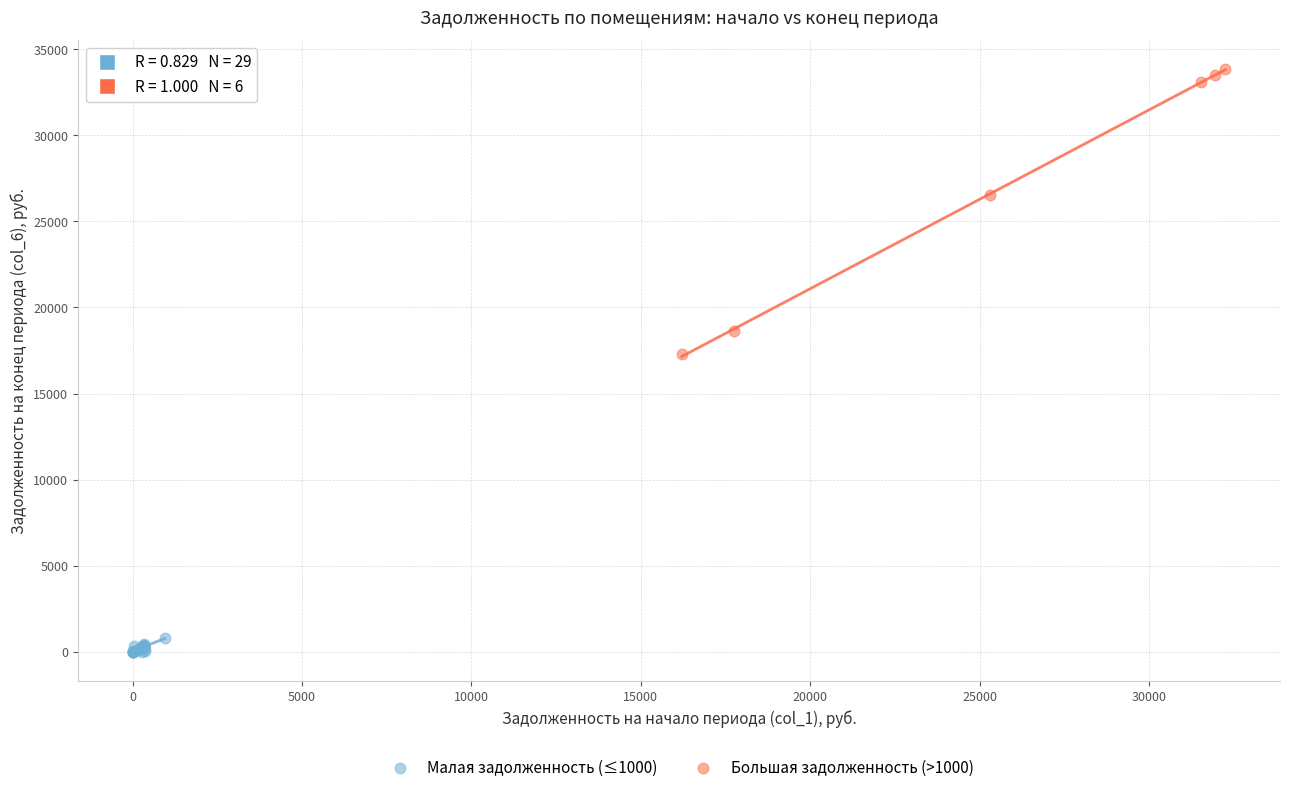

What are all the series names shown in the legend?

Малая задолженность (≤1000), Большая задолженность (>1000)